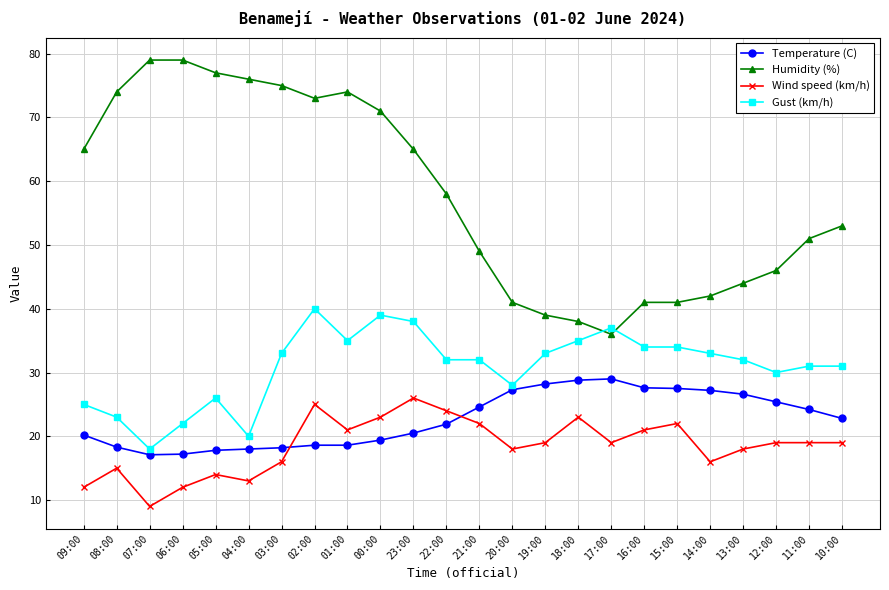

Is the value of Wind speed (km/h) at 05:00 greater than the value of Gust (km/h) at 15:00?

No